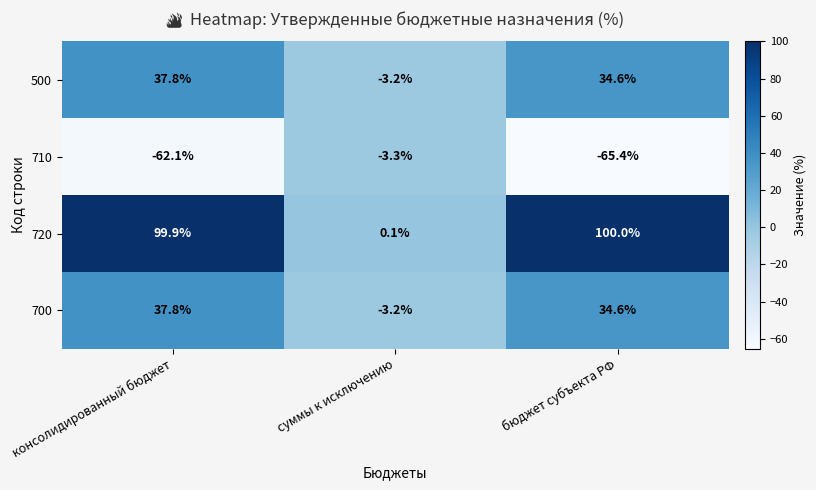

Rank the categories by 500 value from lowest to highest.

суммы к исключению, бюджет субъекта РФ, консолидированный бюджет